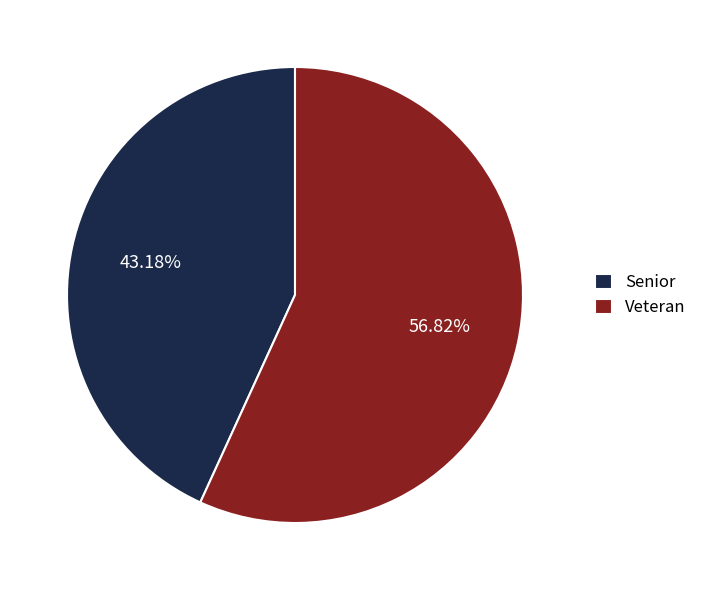

To the nearest percent, what portion does Veteran represent?

57%